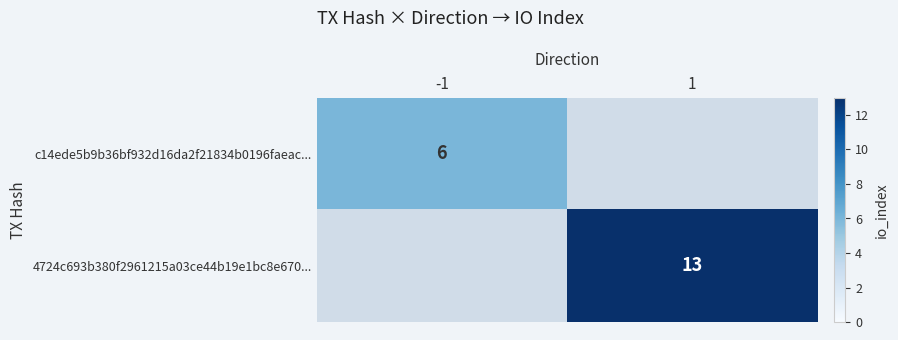

The value of 4724c693b380f2961215a03ce44b19e1bc8e670... at 1 is 13. True or false?

True